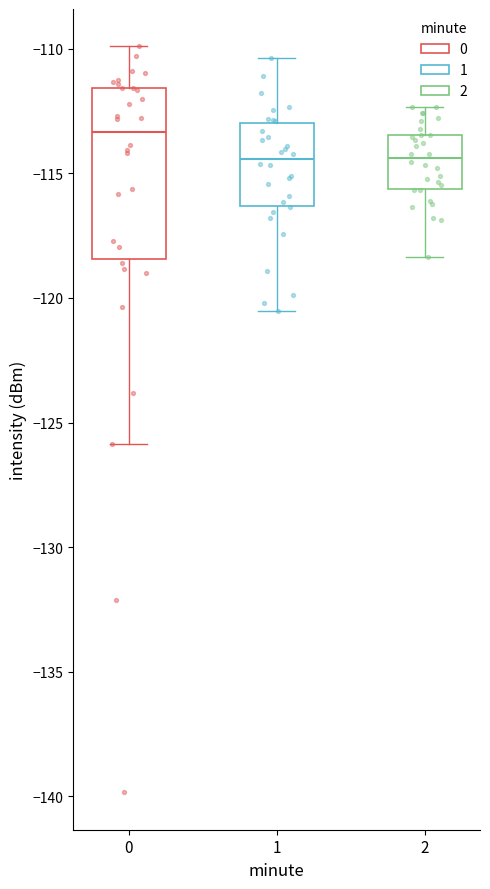

Reading left to right, transcribe this box plot: for each box, give where its median line is, the range the box spans, and where its two whiskers end, as read against the y-axis. The values are not printed on the chart, so give them approximately, as read against the axis.

0: median -113.5, box -118.5 to -111.5, whiskers -126.0 to -110.0
1: median -114.5, box -116.5 to -113.0, whiskers -120.5 to -110.5
2: median -114.5, box -115.5 to -113.5, whiskers -118.5 to -112.5